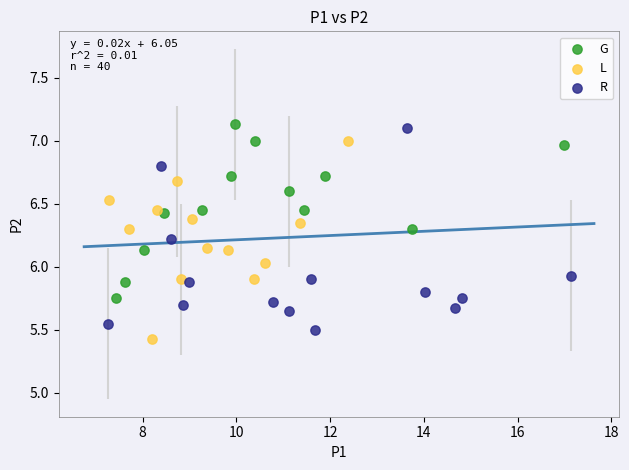

What are all the series names shown in the legend?

G, L, R